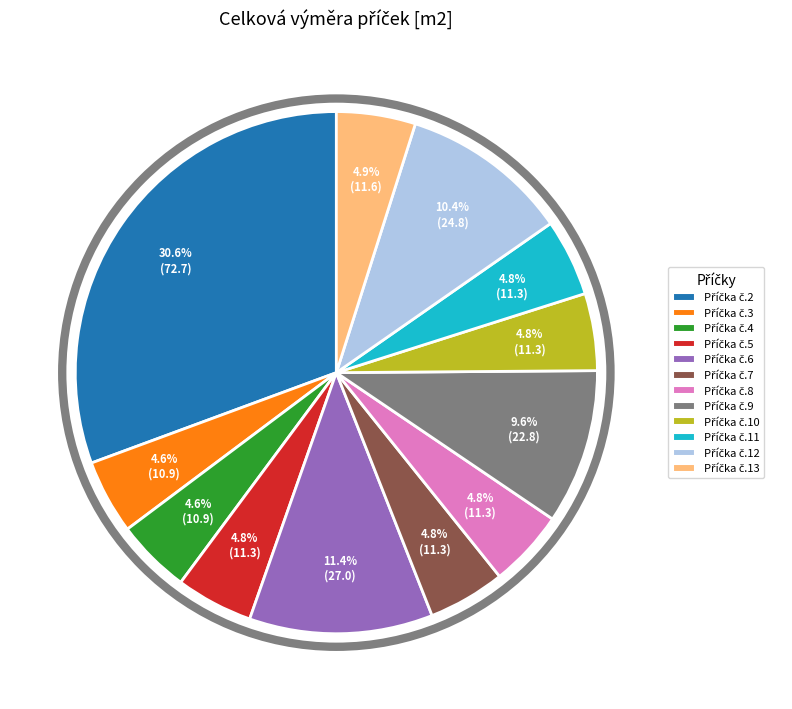

How many slices are in this pie chart?

12